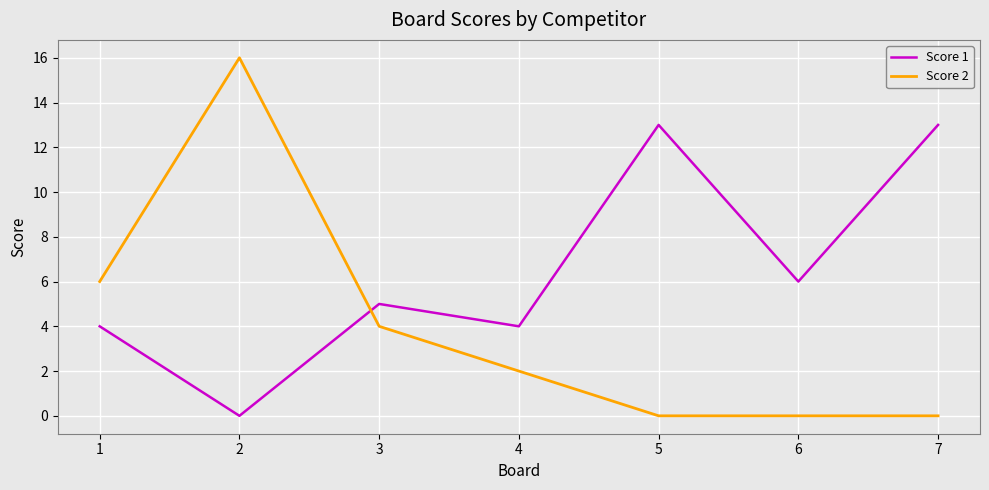

Which series has the widest spread of values?

Score 2